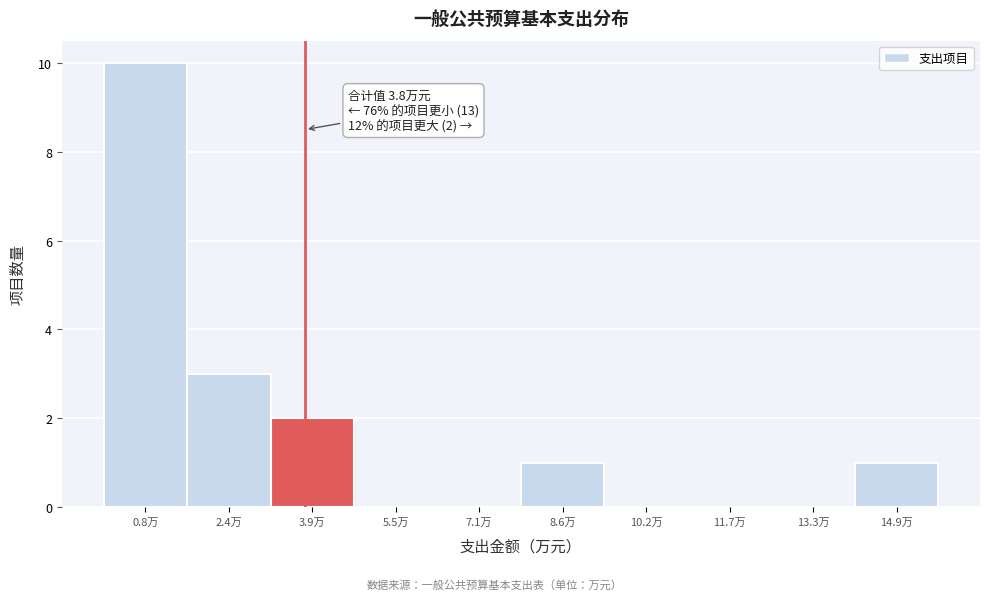

Over which range of the x-axis is the bar tallest?

0.0 to 1.6